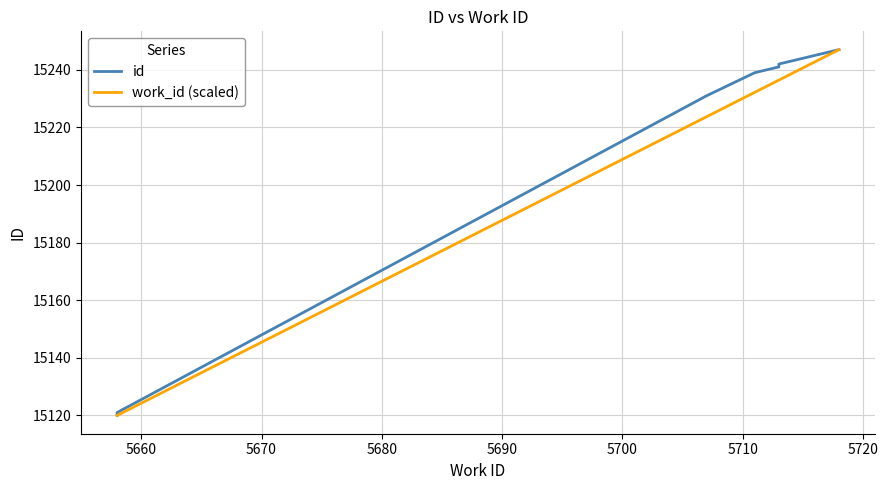

What is the value of the work_id (scaled) point at the 10th from the left?

15247.0